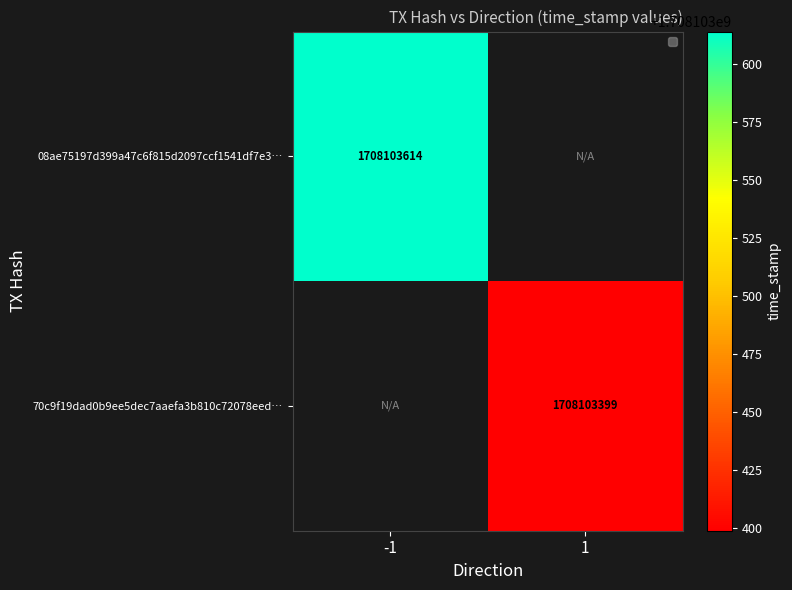

What is the maximum value shown in the chart?

1708103614